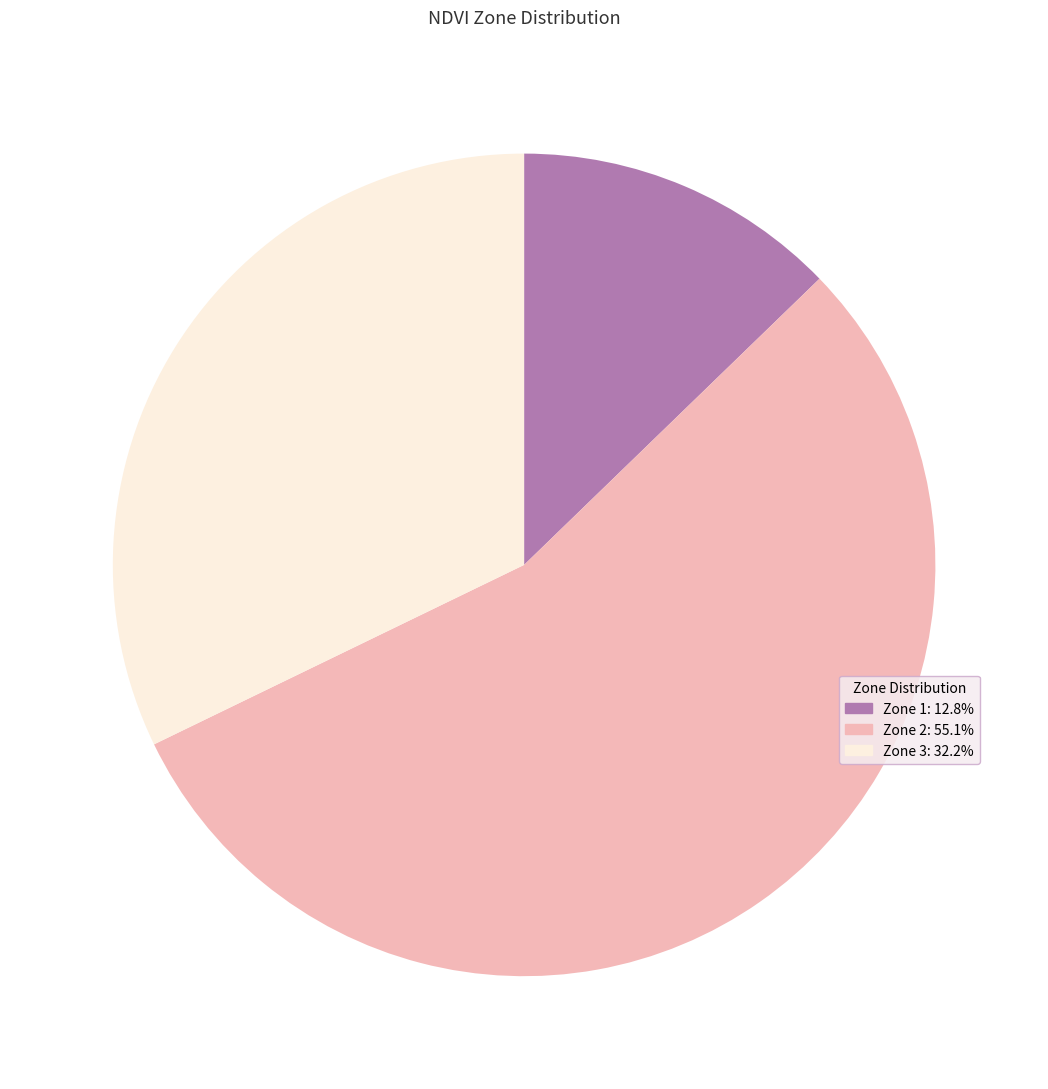

How many slices are in this pie chart?

3